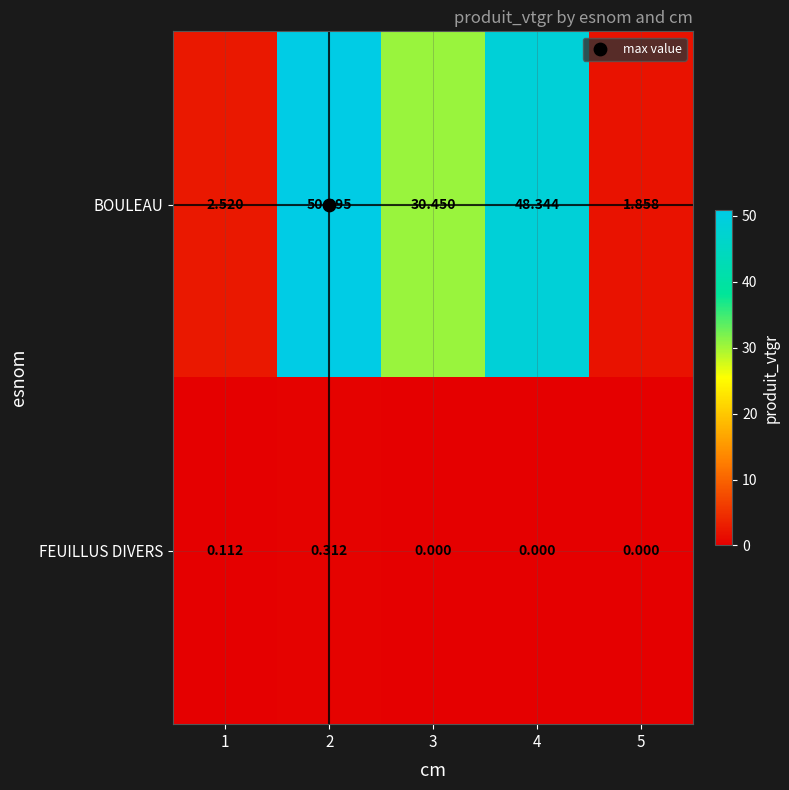

Which series has the largest total across all categories?

BOULEAU